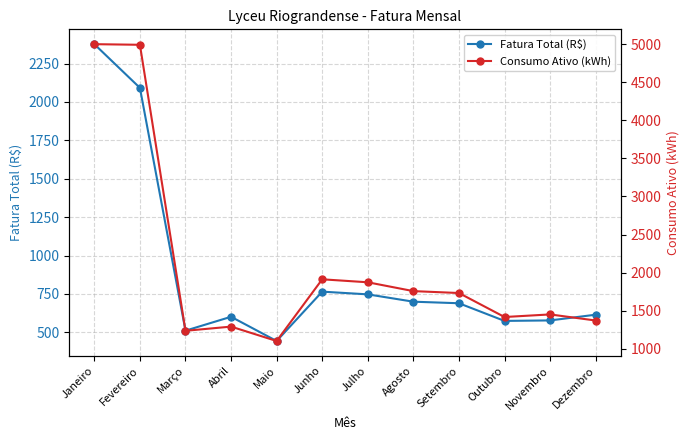

What is the label of the 7th point from the right?

Junho